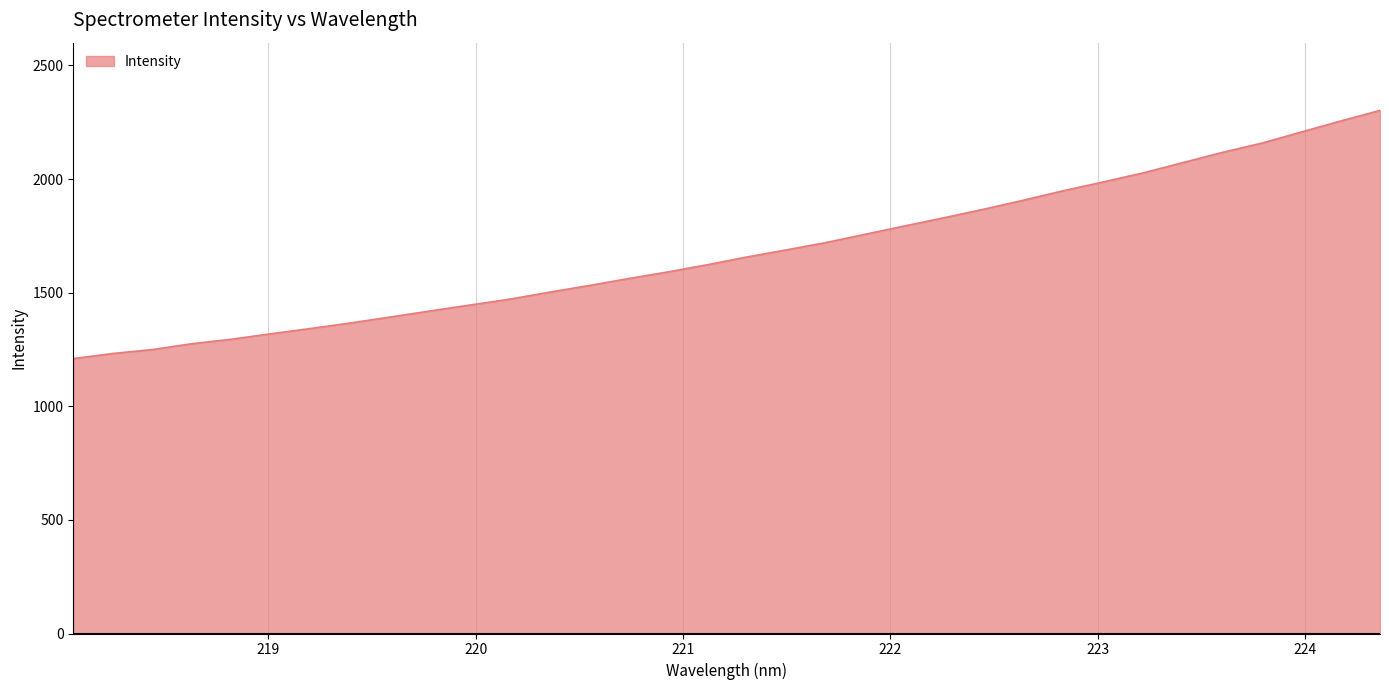

What is the minimum value shown in the chart?

1209.8